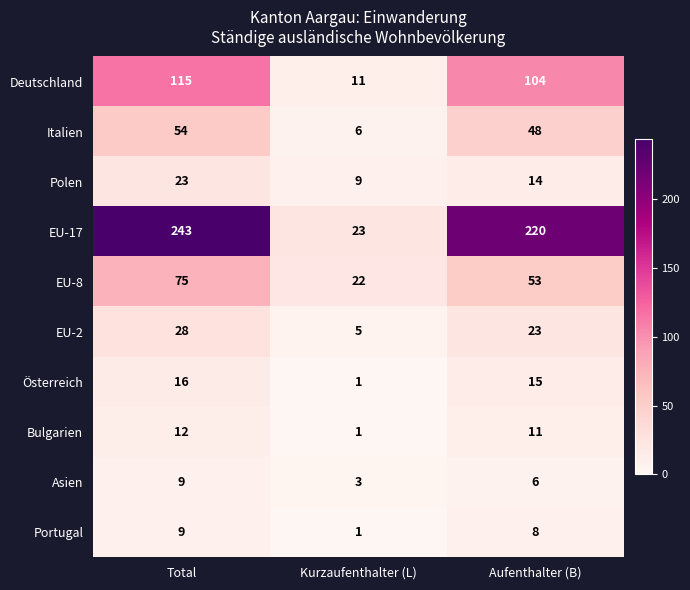

Which series has the largest total across all categories?

EU-17